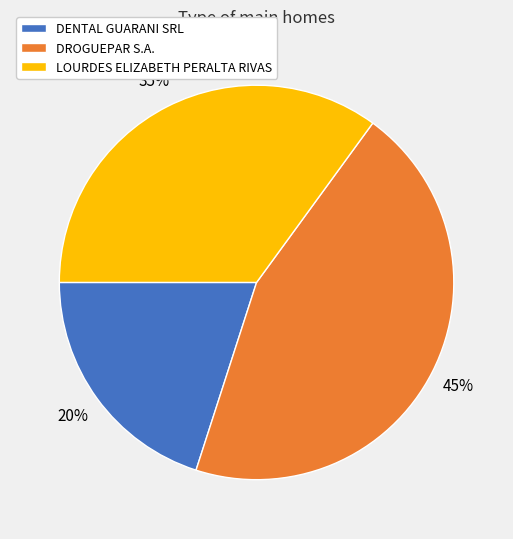

Count the number of slices in the pie.

3